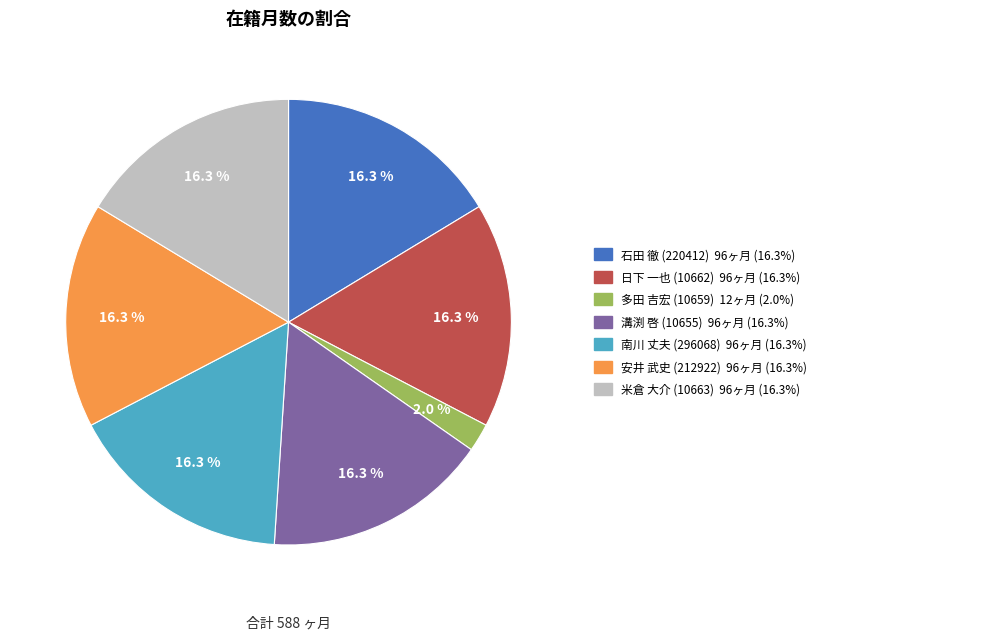

Does any single category account for the majority?

No